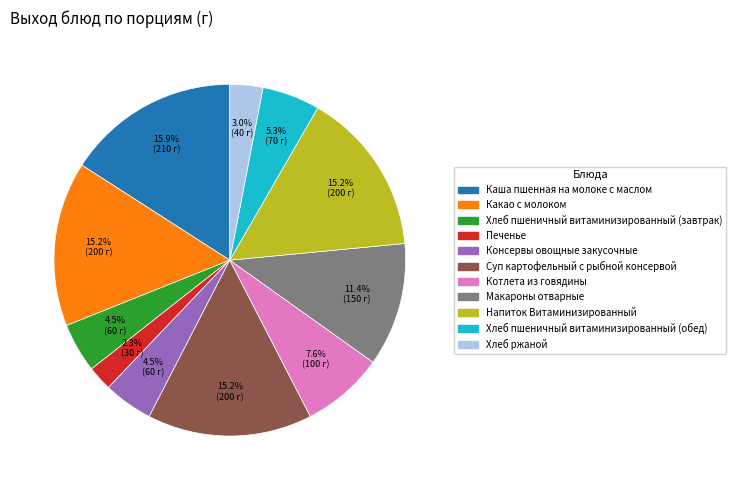

Approximately how many times larger is the value at Хлеб ржаной compared to Консервы овощные закусочные?

0.7